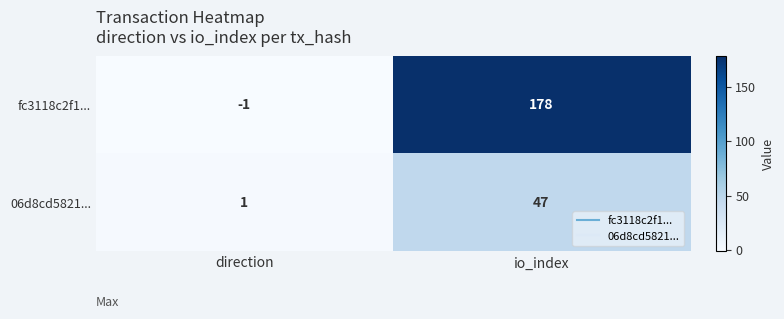

At how many categories does at least one series exceed 147?

1